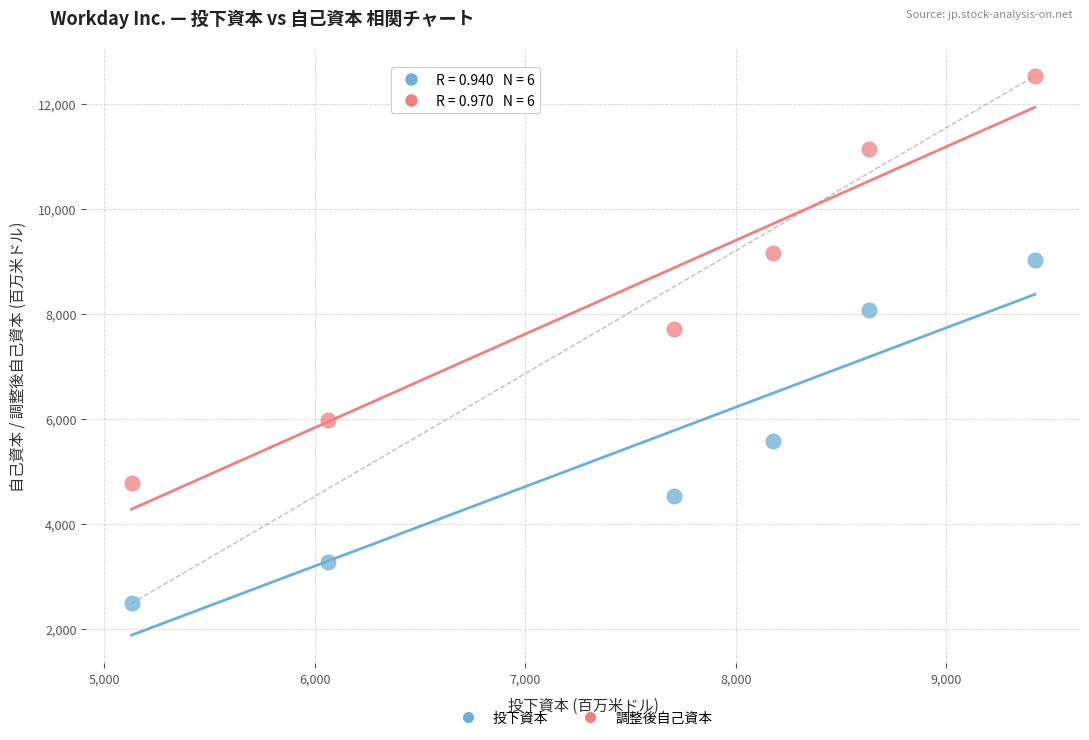

Which series contains the highest Y value?

調整後自己資本